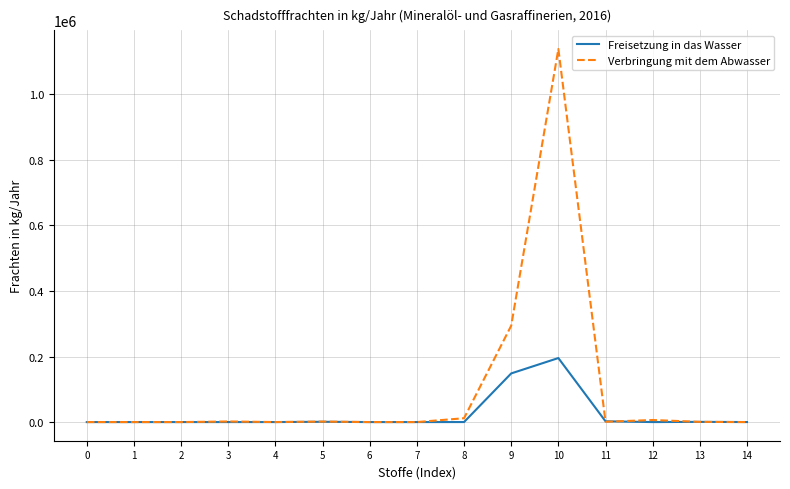

Does the chart have visible grid lines?

Yes